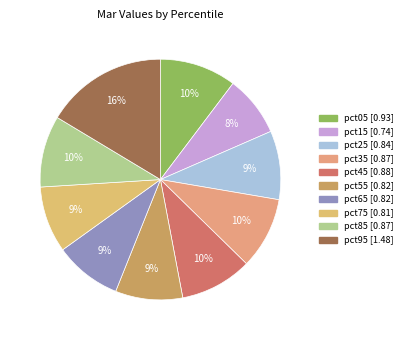

What percentage do pct05 and pct65 together represent?

19.3%